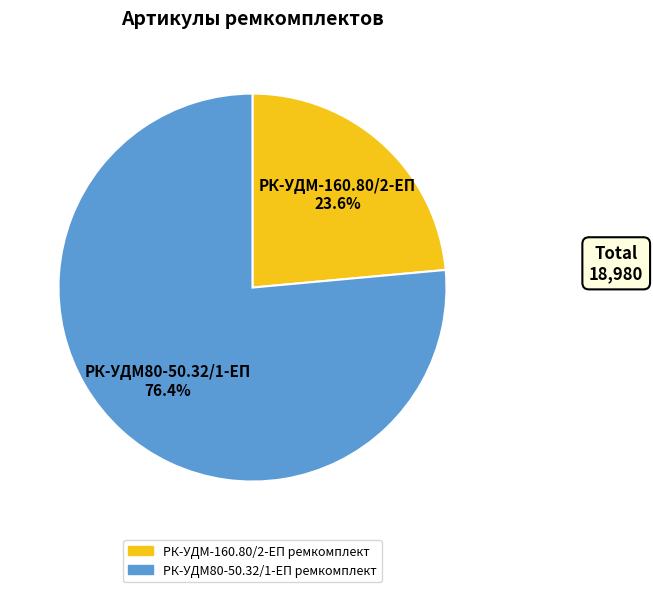

What is the majority slice?

РК-УДМ80-50.32/1-ЕП ремкомплект